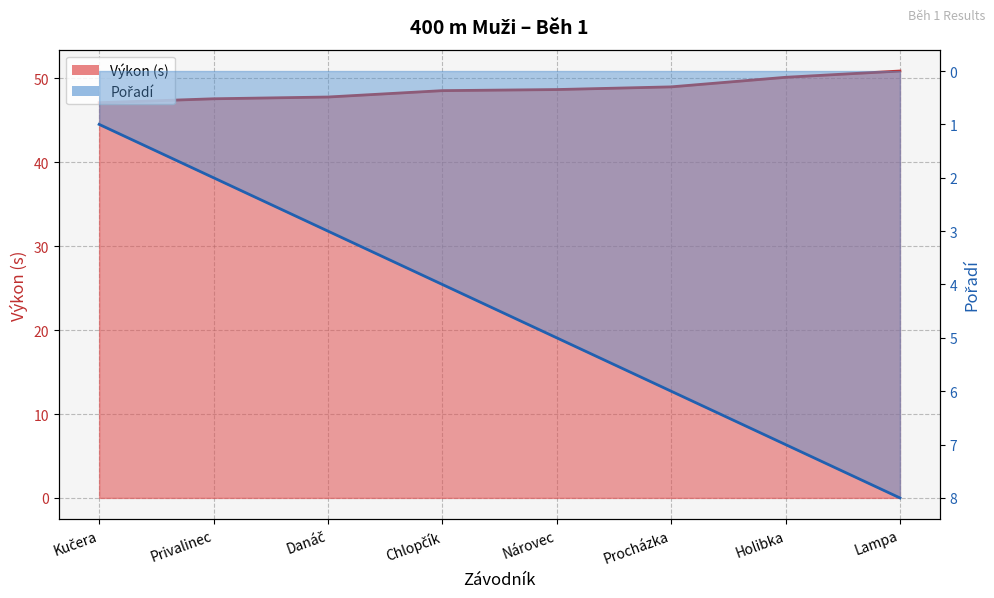

What is the value of the Pořadí point at the 4th from the left?

4.0